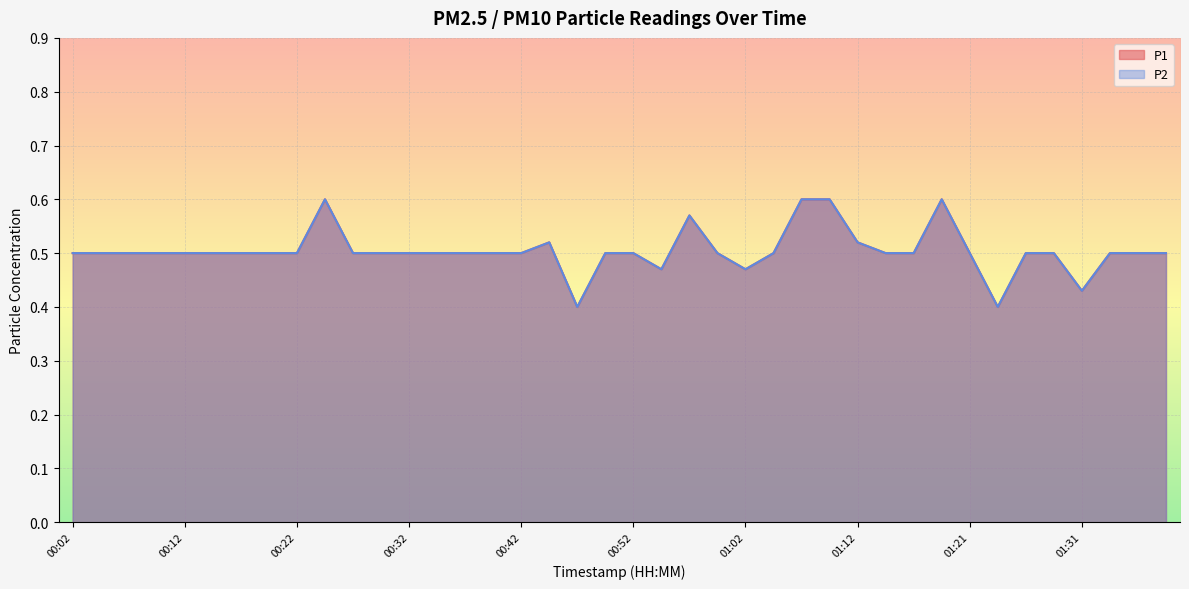

What is the maximum value for P2?

0.6